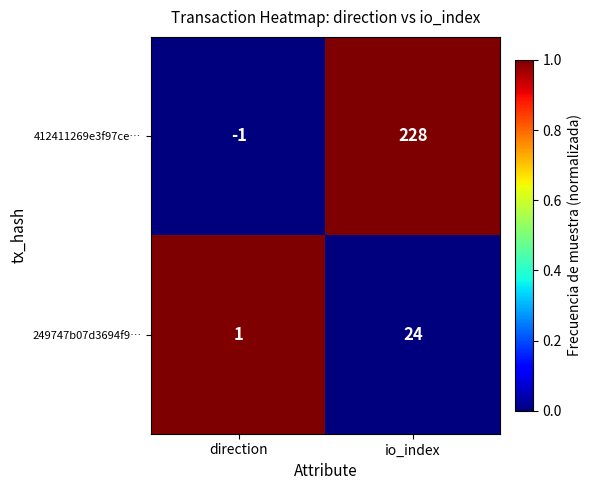

List the series in order of their peak value, highest first.

412411269e3f97ce…, 249747b07d3694f9…